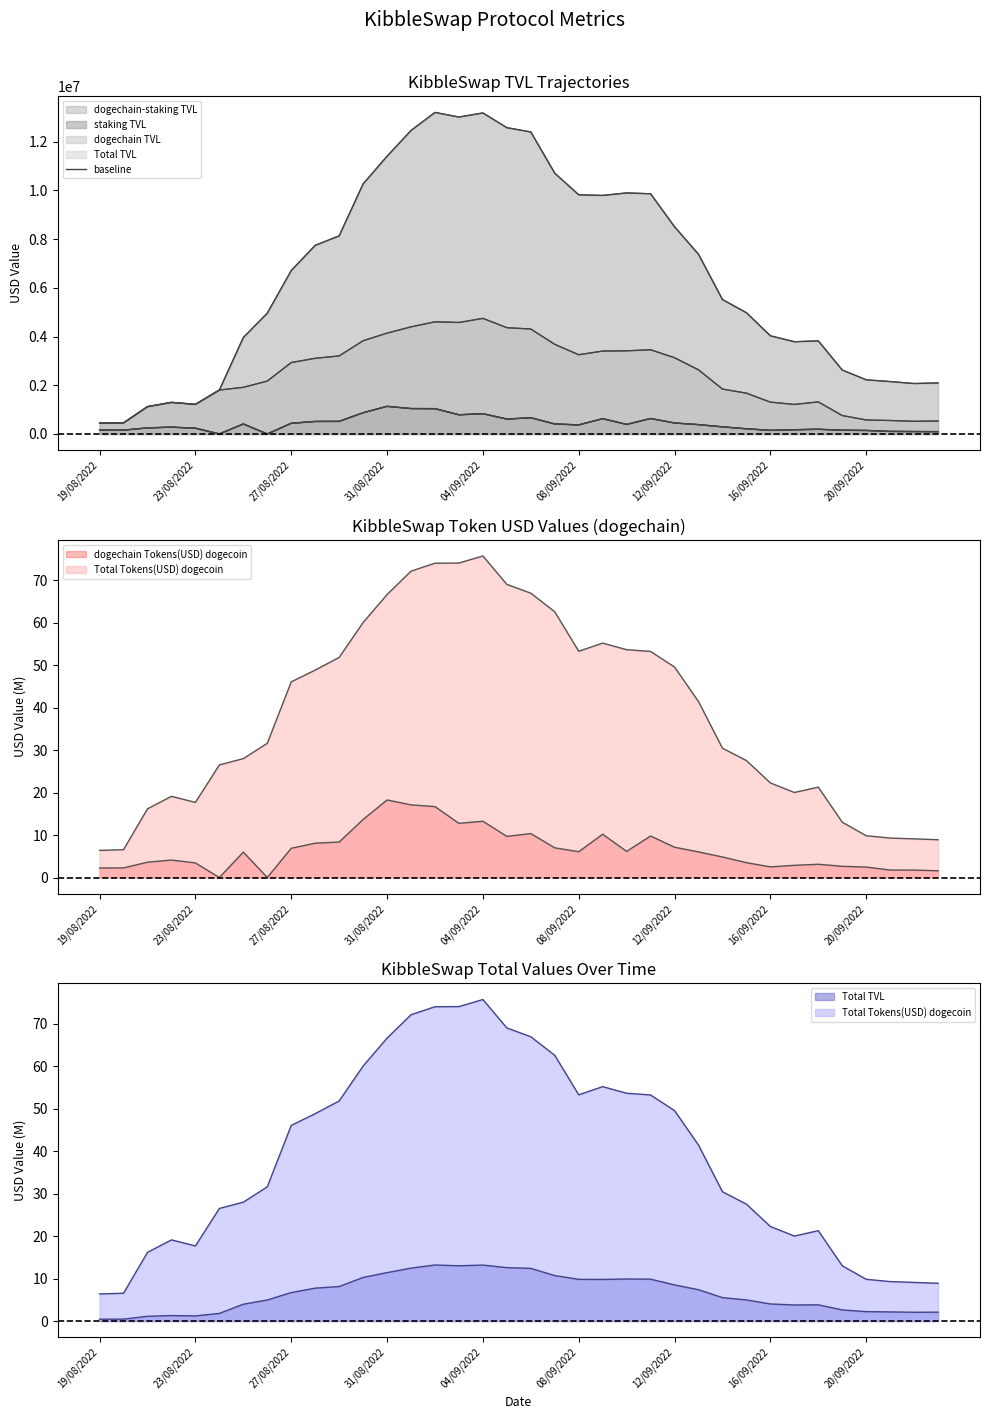

What is the difference between the dogechain-staking TVL values at 01/09/2022 and 15/09/2022?

830320.7